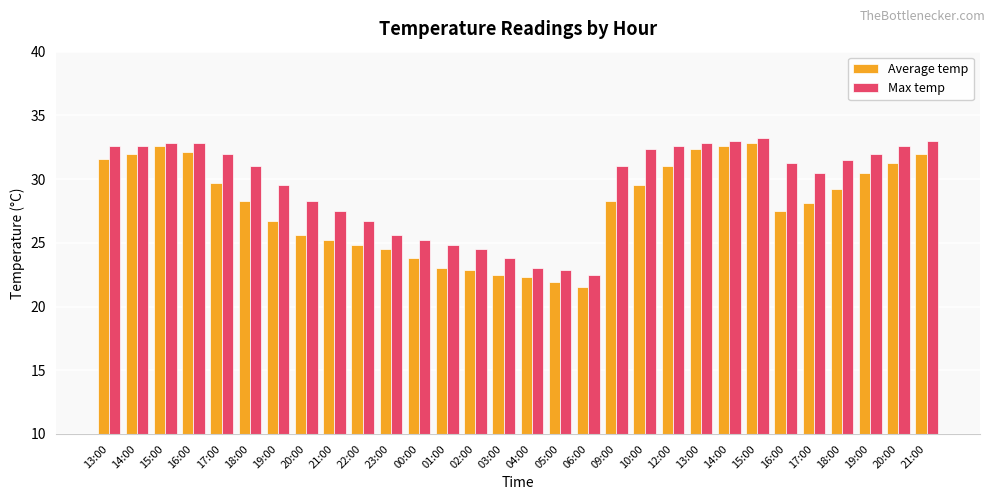

Rank the series by their maximum value, from highest to lowest.

Max temp, Average temp